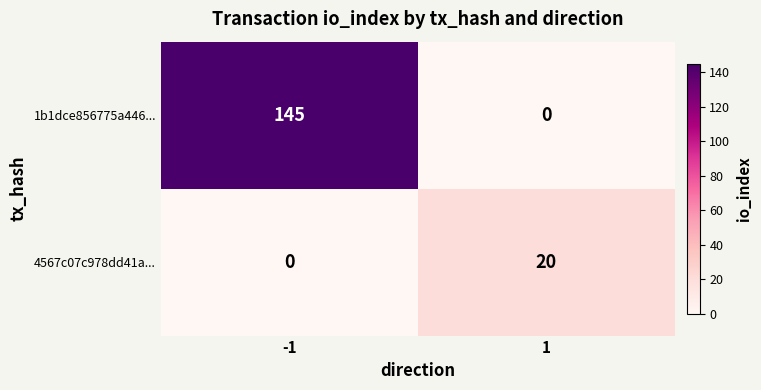

Reading left to right, list all the values displayed in this chart.

1b1dce856775a446...: -1=145	1=0
4567c07c978dd41a...: -1=0	1=20